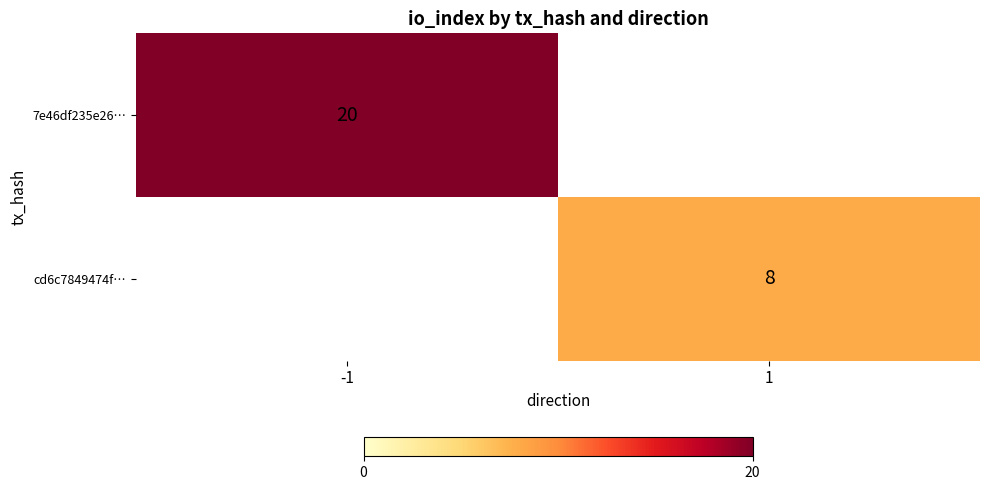

What is the sum of the cd6c7849474f… values at -1 and 1?

8